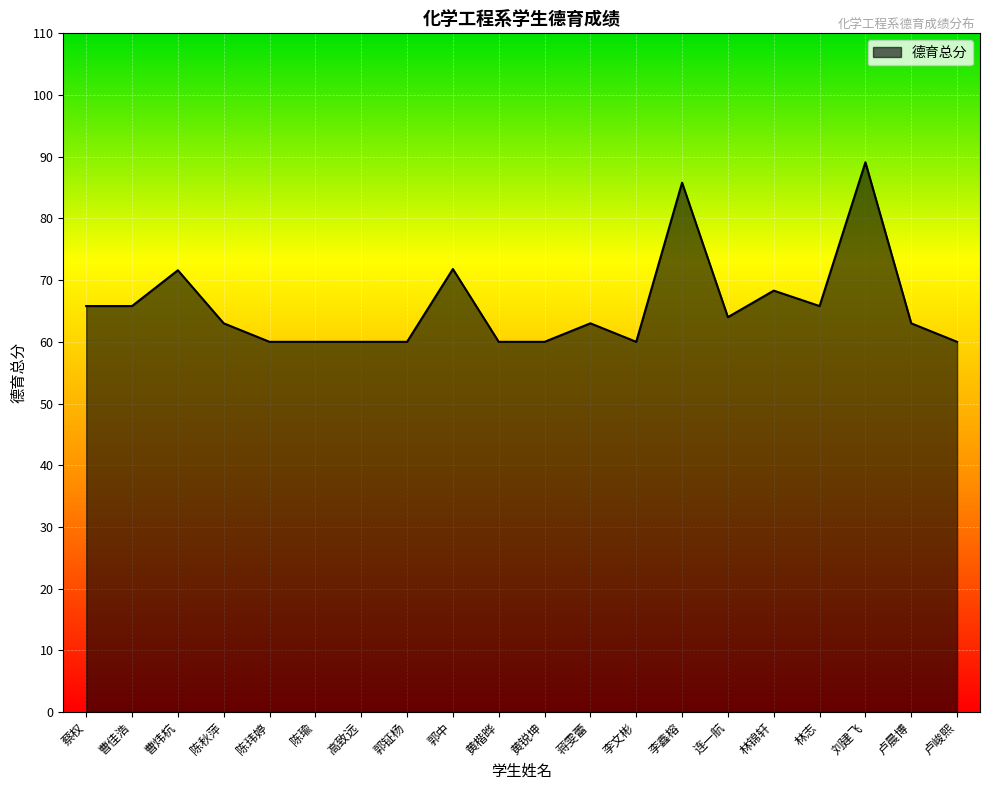

What is the change in value from 李鑫榕 to 刘建飞?

+3.3